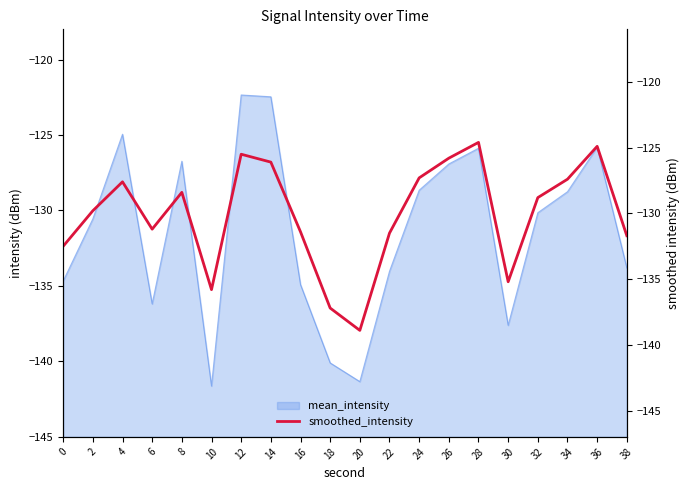

The value of mean_intensity at 14 is -122.5. True or false?

True